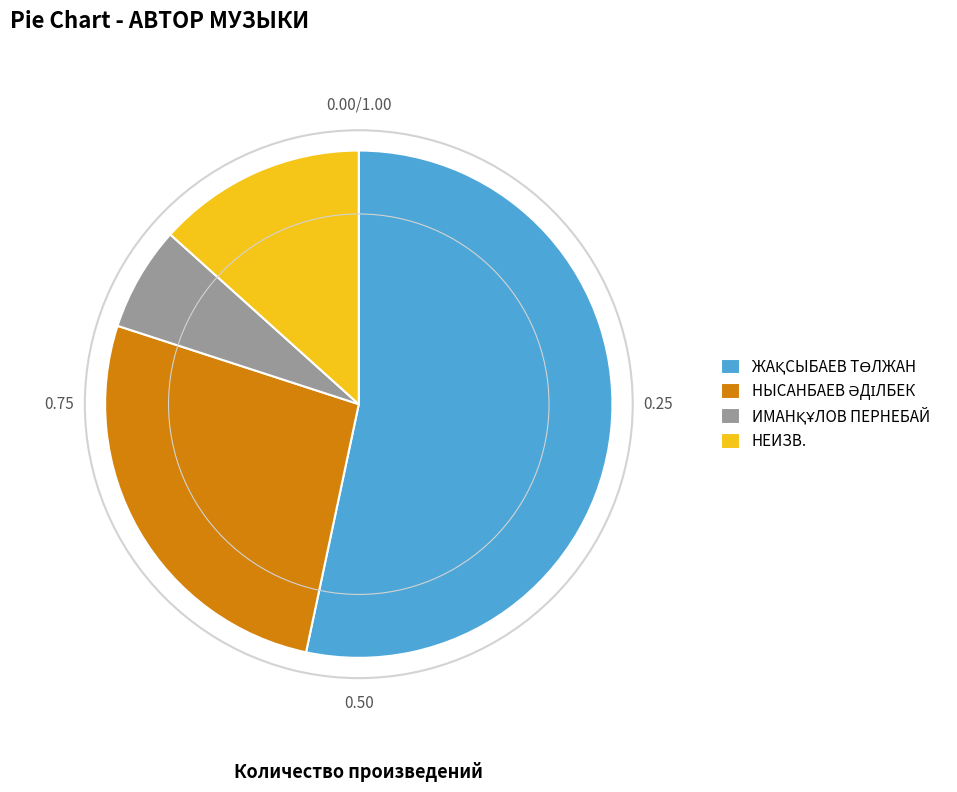

Count the number of slices in the pie.

4